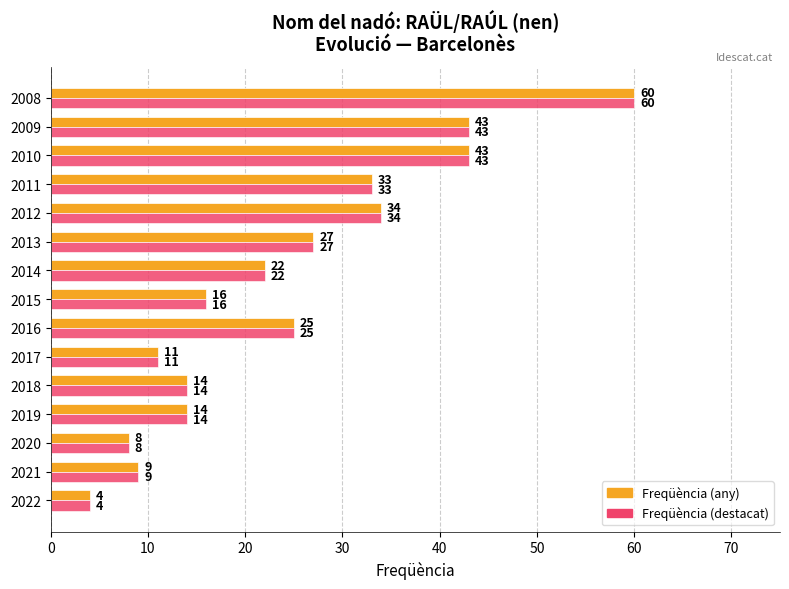

What is the total value across all series at 2022?

8